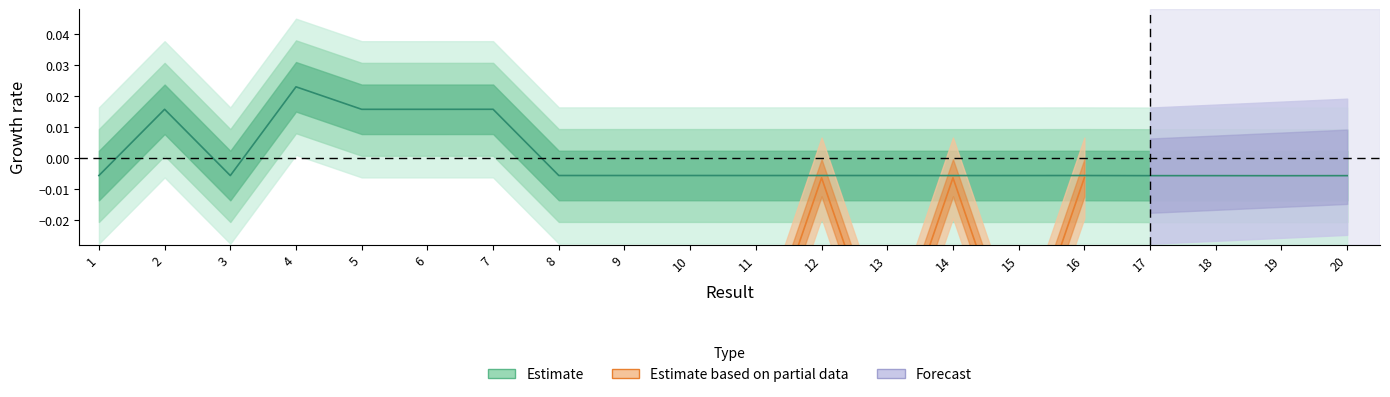

Which has a higher value, 1 or 10?

10